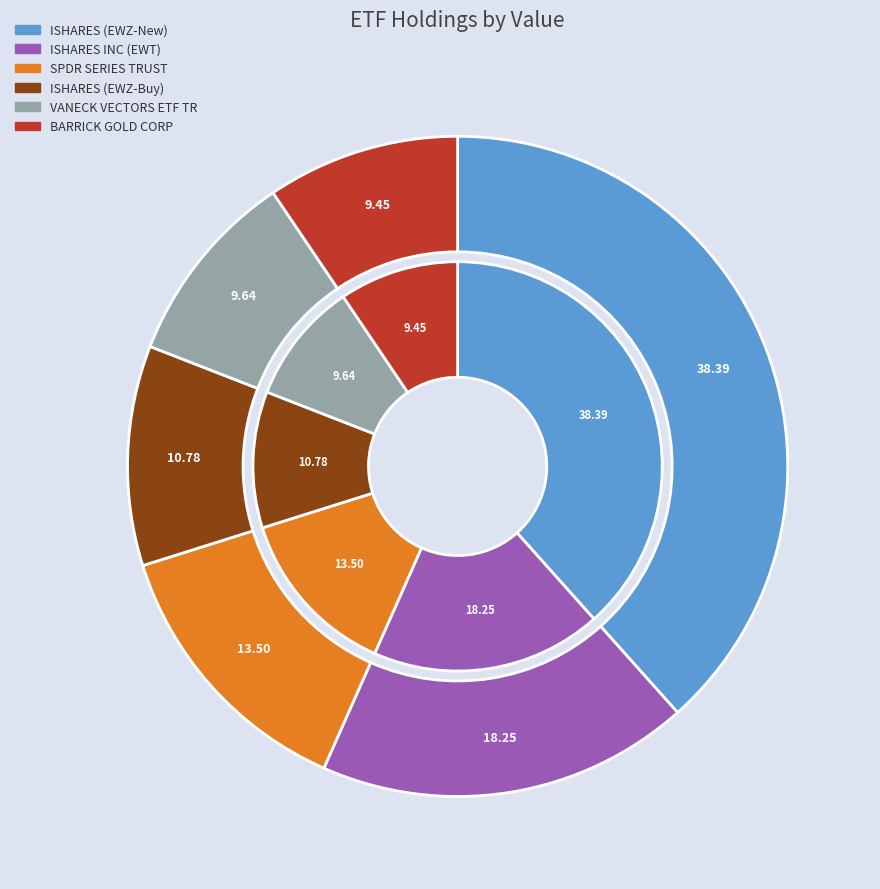

What percentage is the ISHARES INC (EWT) slice, to the nearest percent?

18%